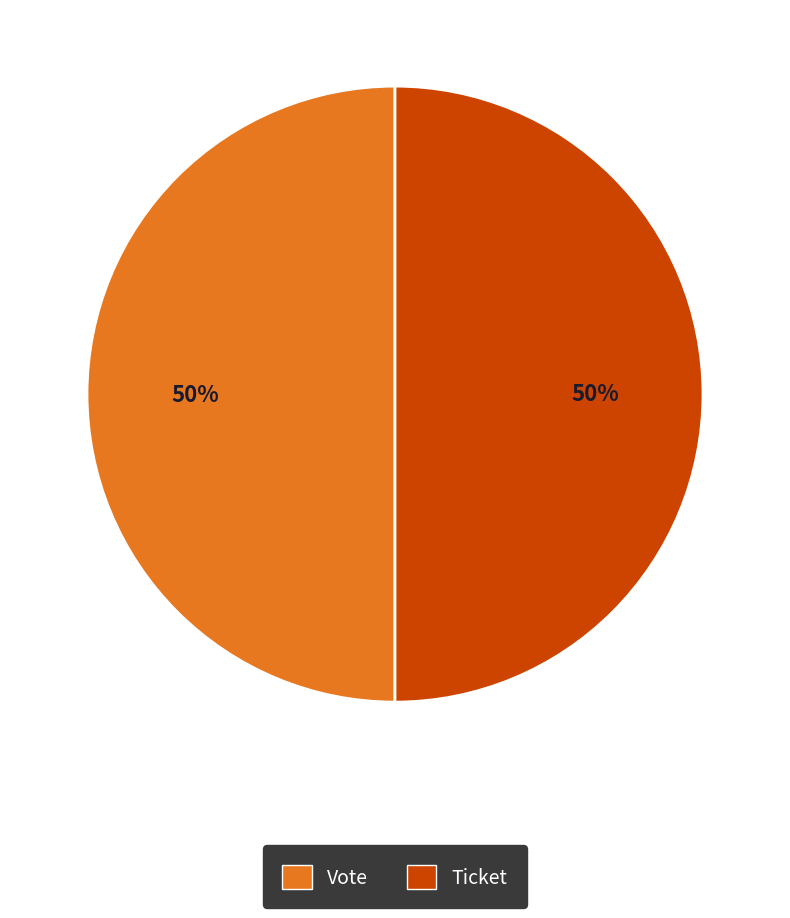

To the nearest percent, what portion does Ticket represent?

50%